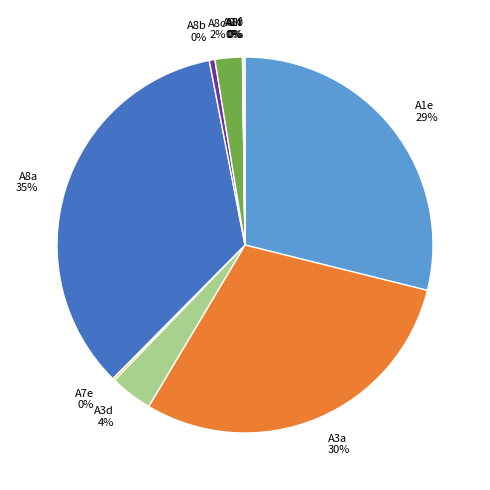

Do A3d and A8b together represent more than half of the pie?

No